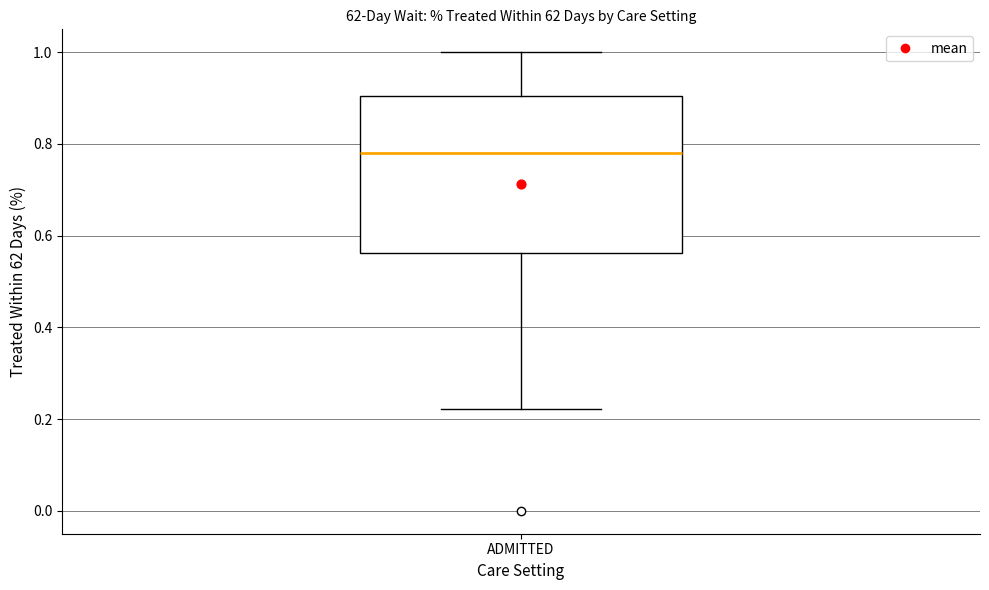

Transcribe this box plot: give where the median line is, the range the box spans, and where the two whiskers end, as read against the y-axis. The values are not printed on the chart, so give them approximately, as read against the axis.

median 0.78, box 0.56 to 0.90, whiskers 0.22 to 1.00